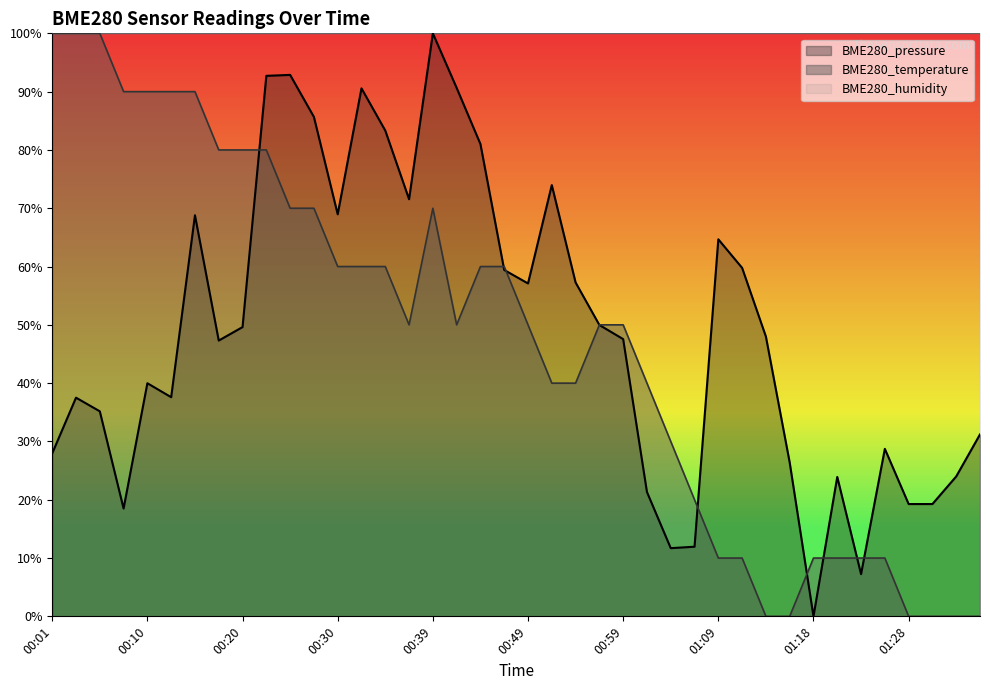

What is the label of the 14th point from the left?

00:32